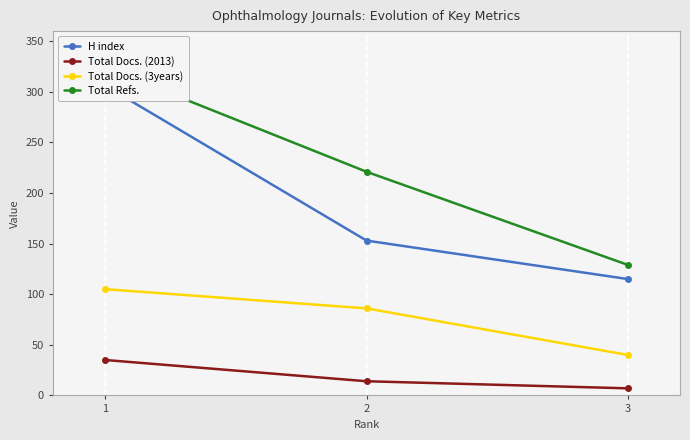

Rank the series by their average value, from lowest to highest.

Total Docs. (2013), Total Docs. (3years), H index, Total Refs.